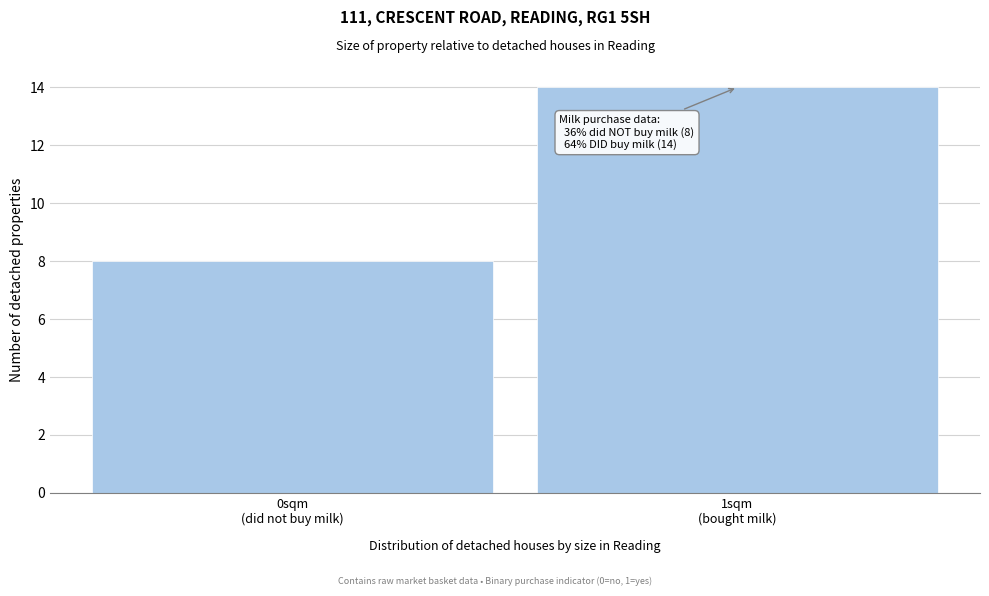

Reading left to right, list all the values displayed in this chart.

8	14